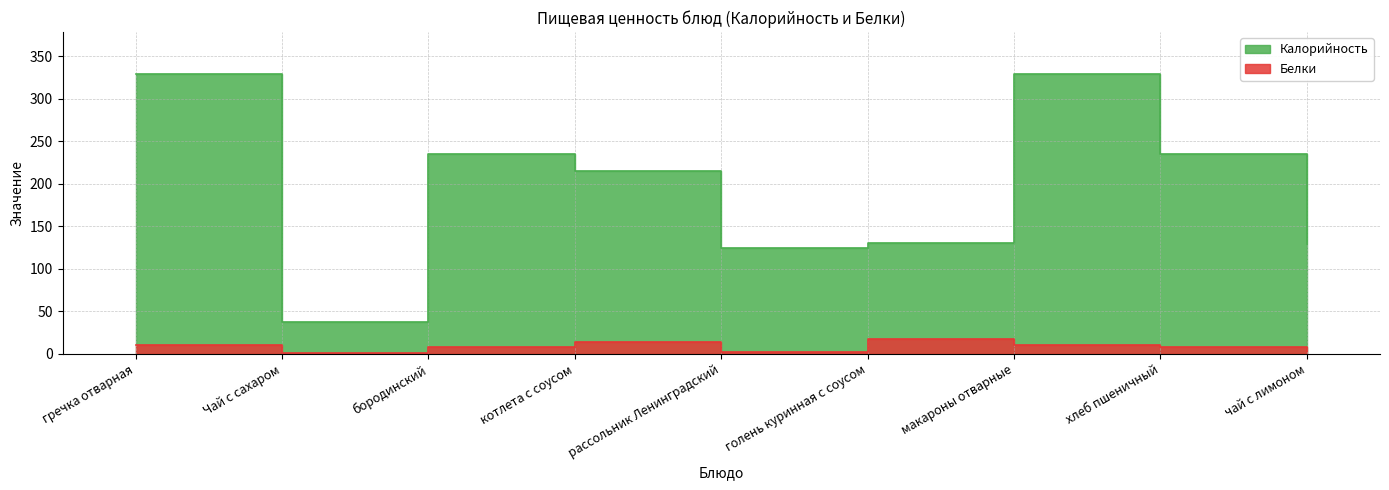

What is the spread (max minus min) of values at гречка отварная?

319